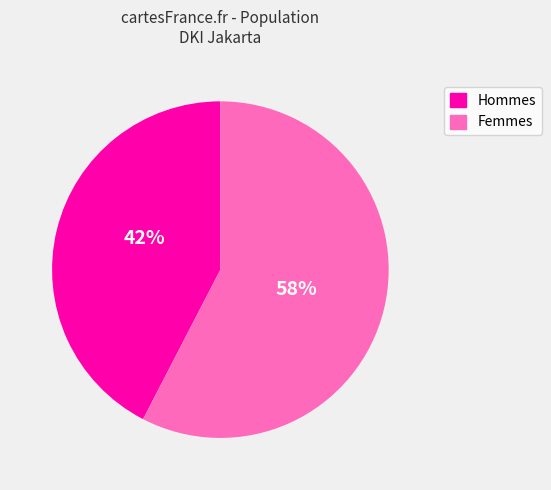

To the nearest percent, what is the average slice percentage?

50%